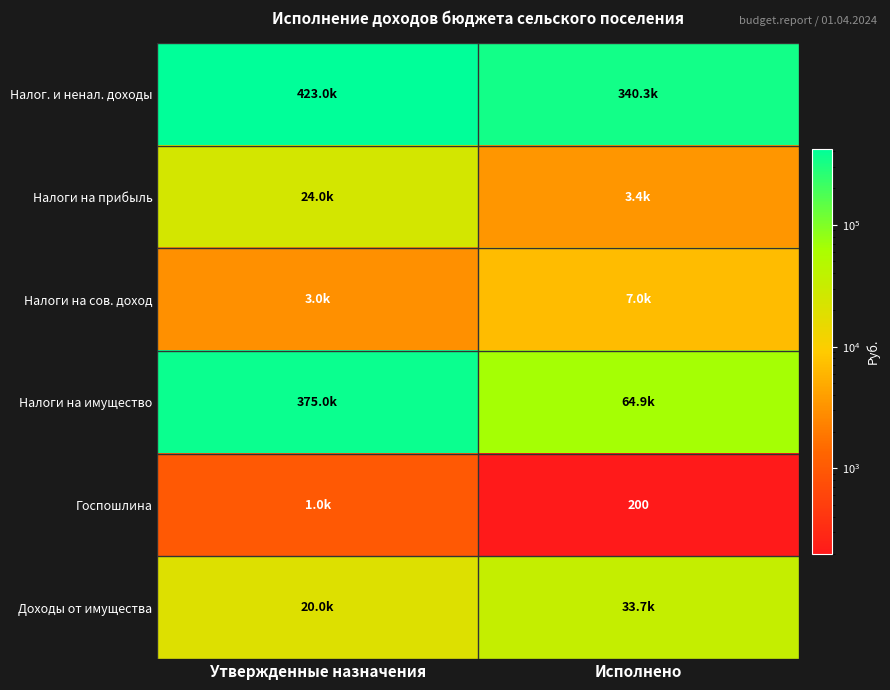

What is the approximate value of Налоги на прибыль at Утвержденные назначения?

24000.0